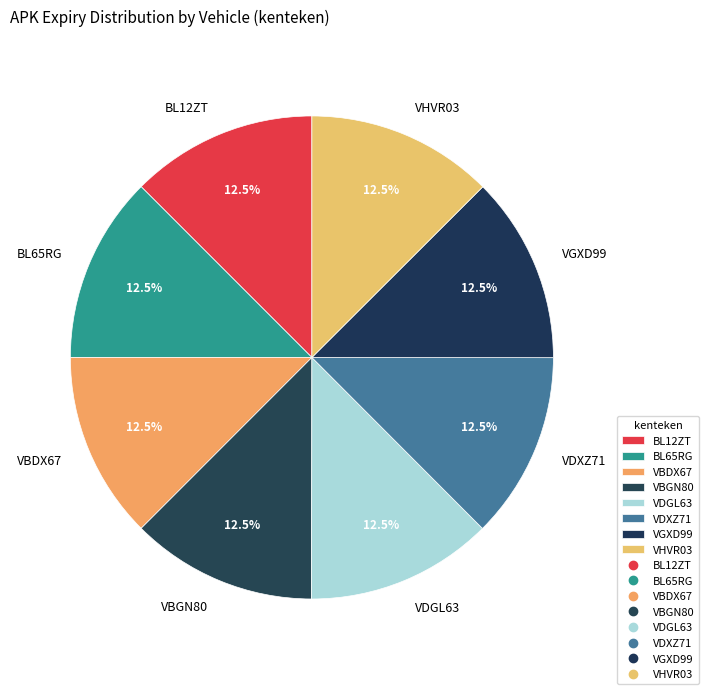

True or false: BL65RG accounts for 26% of the total.

False